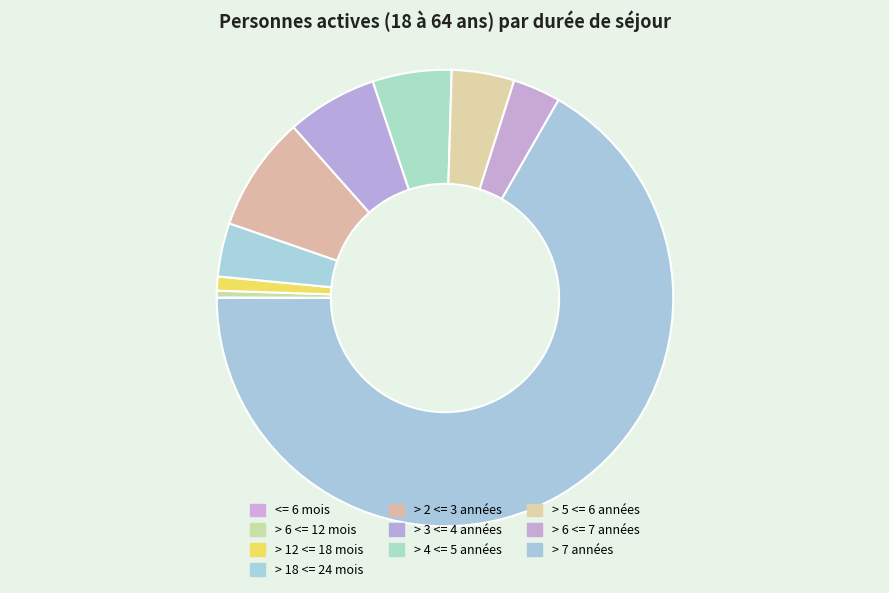

How many slices are in this pie chart?

10